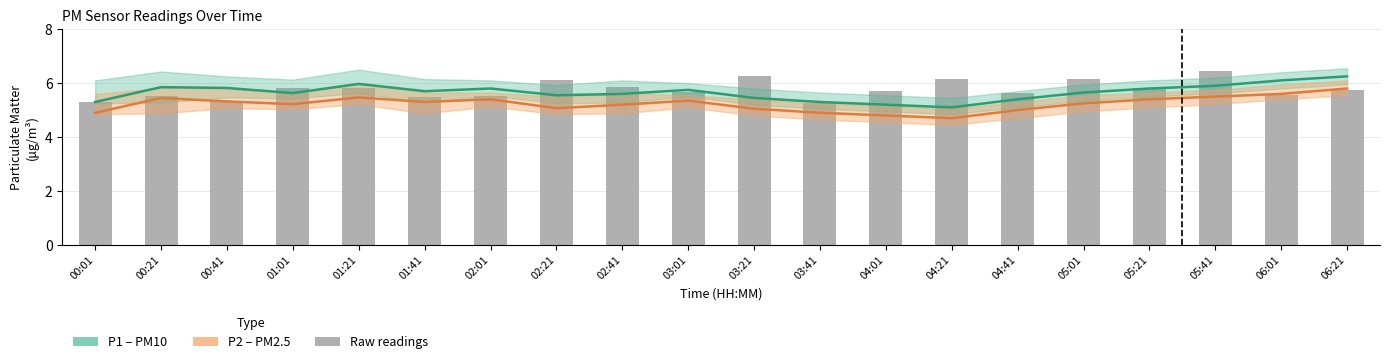

Which category has the lowest value in the Raw P1 readings series?

03:41